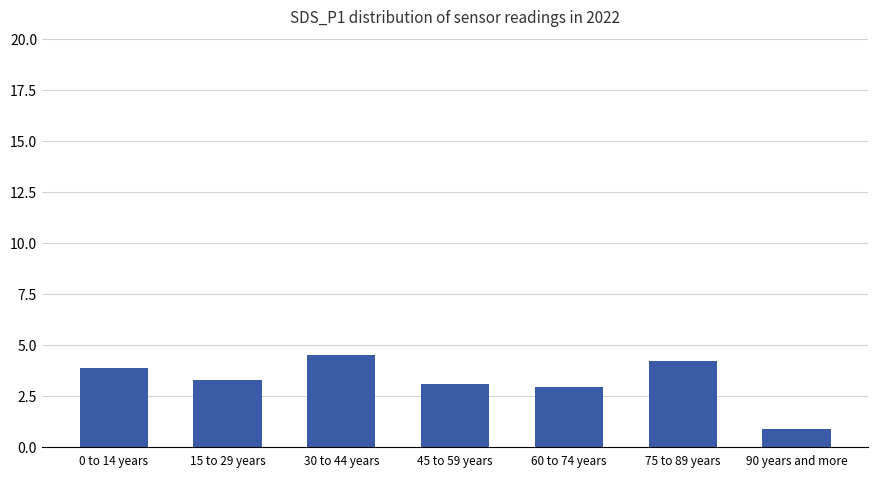

What is the label of the 2nd bar from the right?

75 to 89 years